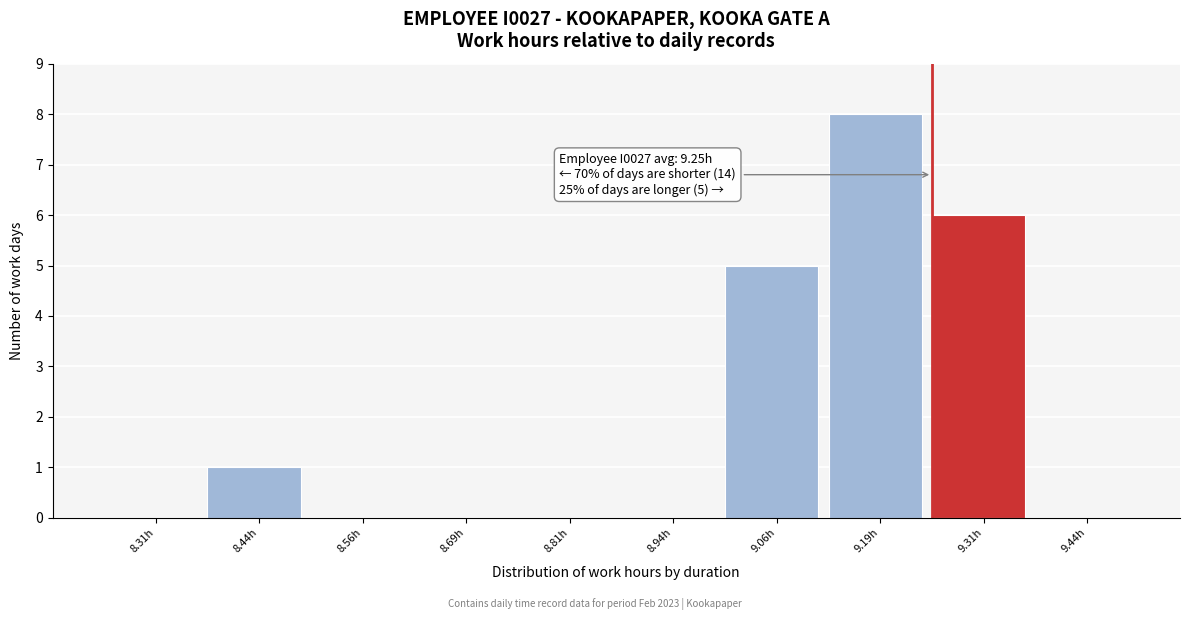

Which range on the x-axis has the tallest bar?

9.125 to 9.250